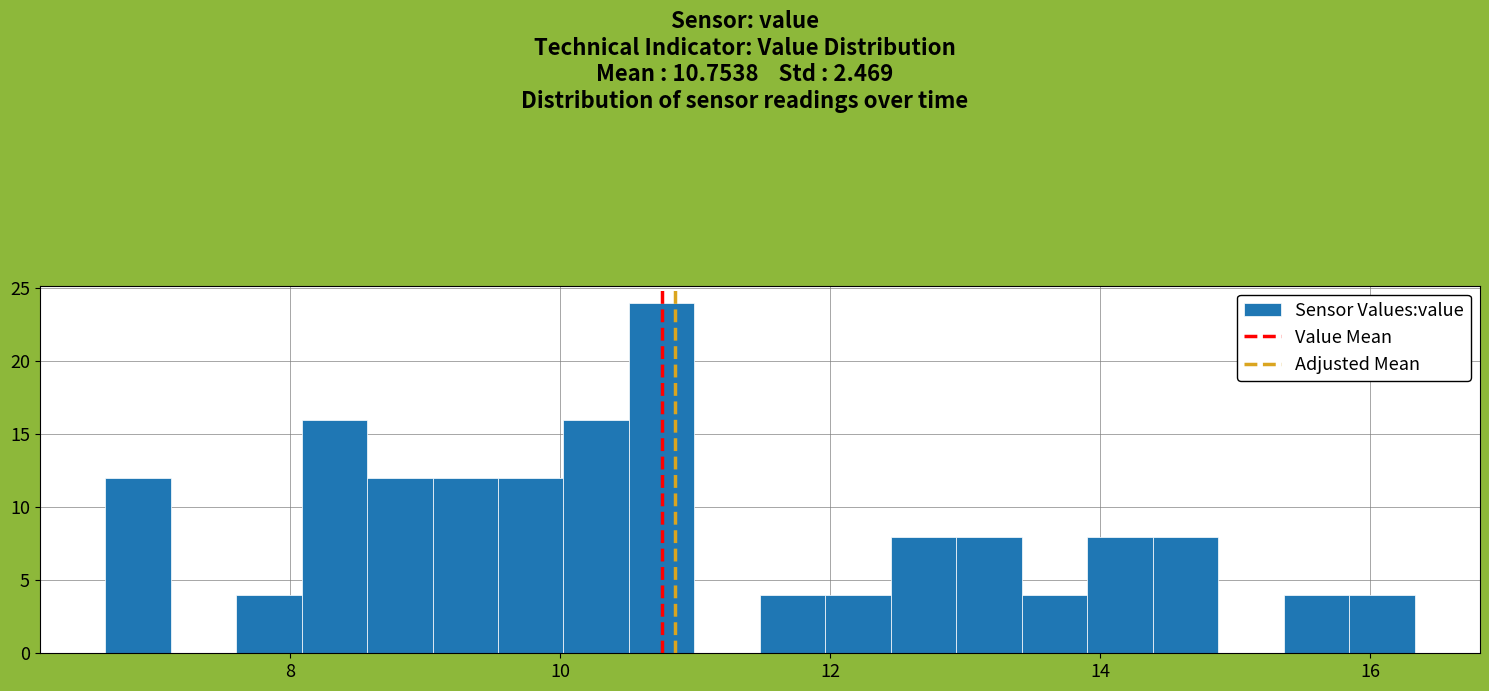

Around what value on the x-axis is the tallest bar? Give the approximate position of its centre, as read against the axis.

10.8